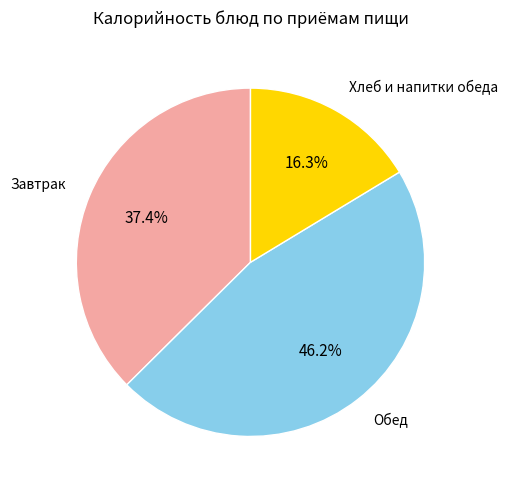

Does any single category account for the majority?

No